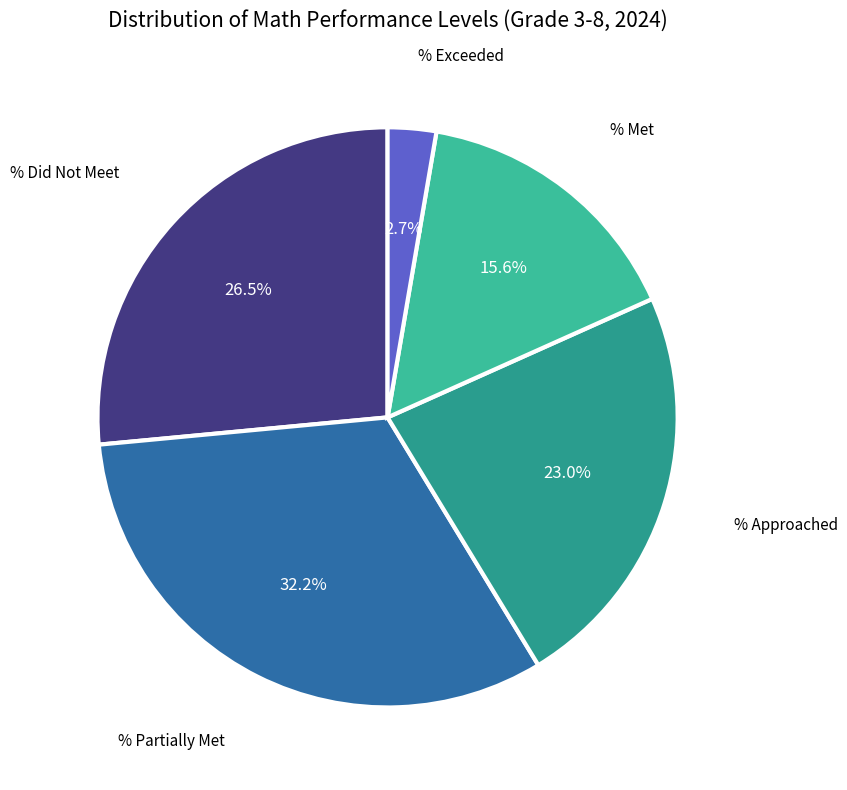

Is the sum of % Partially Met and % Approached greater than half?

Yes